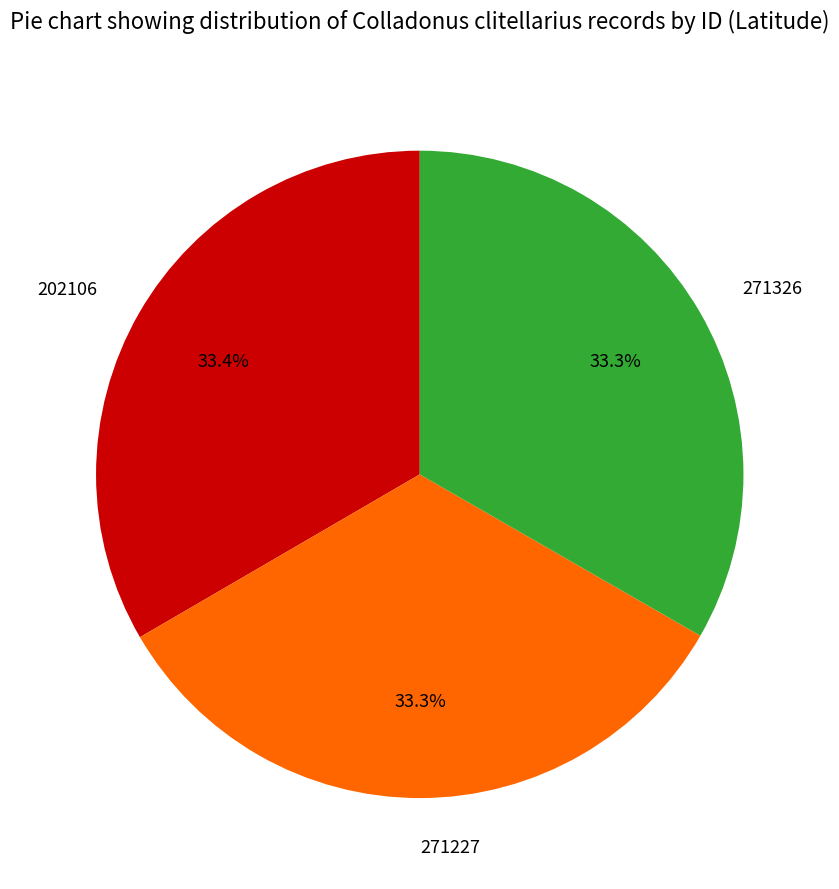

To the nearest percent, what is the combined percentage of 202106 and 271227?

67%